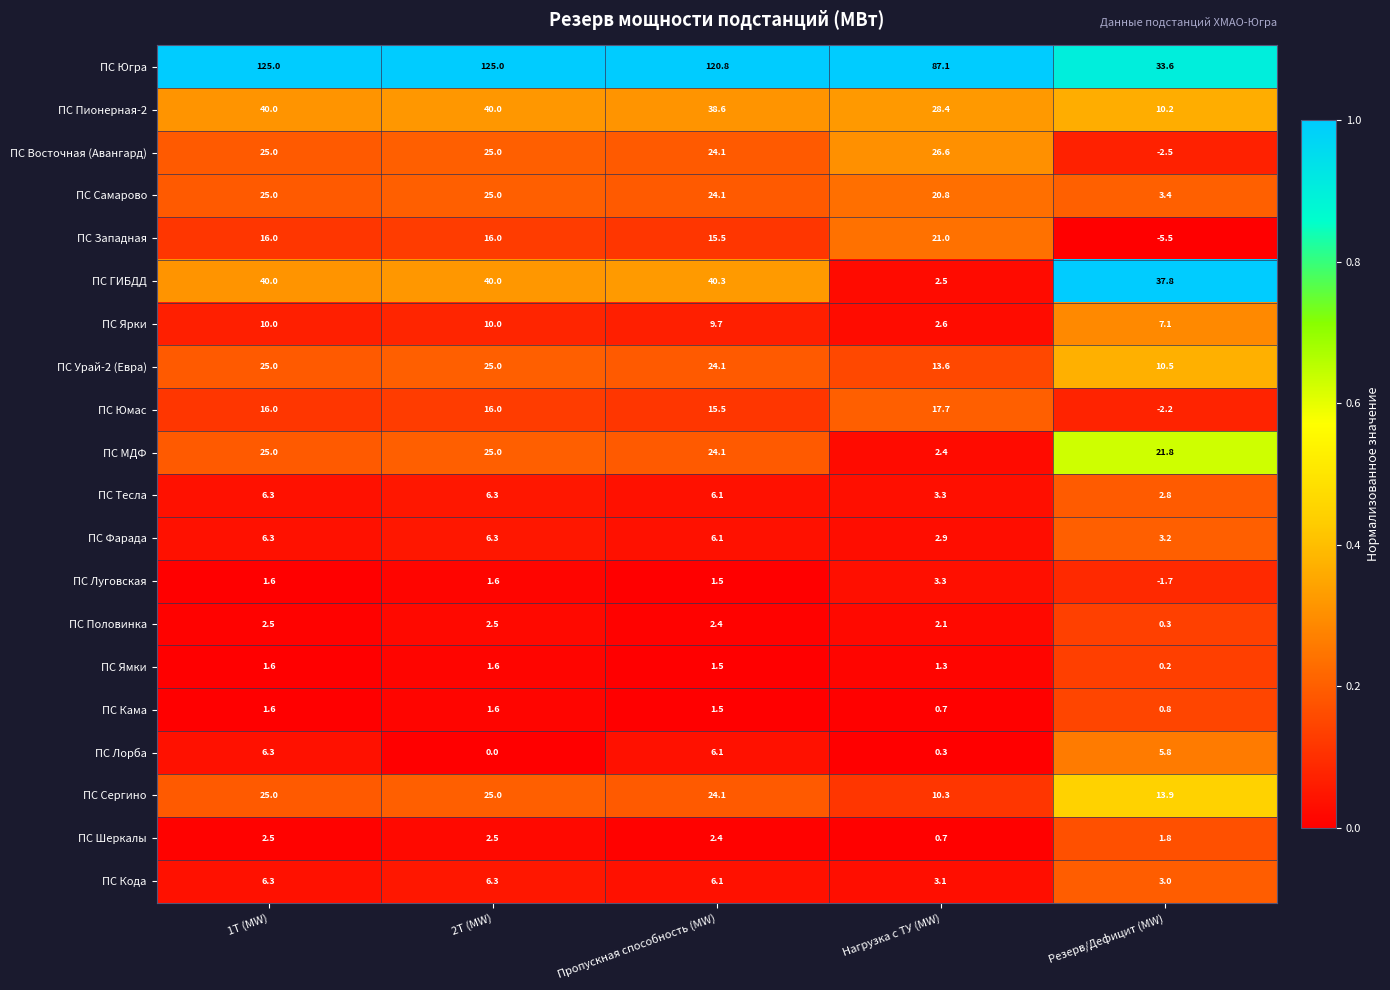

At which label is ПС Западная closest to 7?

Пропускная способность (MW)